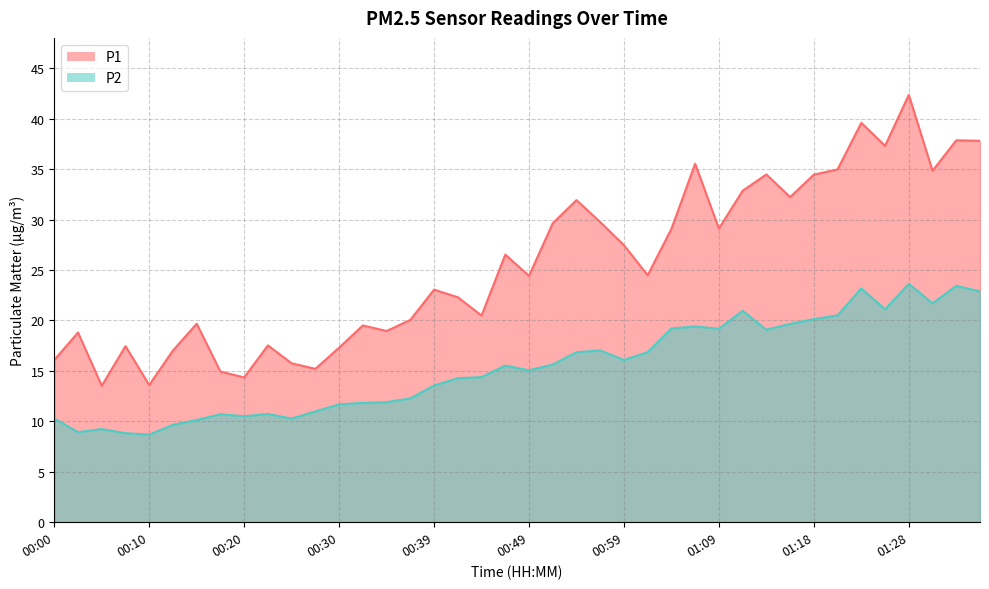

Reading left to right, what are all the values shown in this chart?

P1: 16.1	18.8	13.5	17.4	13.6	17.0	19.7	14.9	14.3	17.5	15.8	15.2	17.3	19.5	18.9	20.1	23.1	22.3	20.5	26.5	24.4	29.6	31.9	29.8	27.4	24.5	29.1	35.5	29.1	32.9	34.5	32.2	34.5	35.0	39.6	37.3	42.4	34.8	37.9	37.8
P2: 10.3	8.9	9.2	8.8	8.7	9.7	10.1	10.7	10.5	10.7	10.3	11.0	11.7	11.8	11.9	12.3	13.6	14.3	14.4	15.5	15.1	15.6	16.9	17.0	16.1	16.9	19.2	19.4	19.2	20.9	19.1	19.6	20.1	20.5	23.2	21.1	23.6	21.7	23.4	22.9